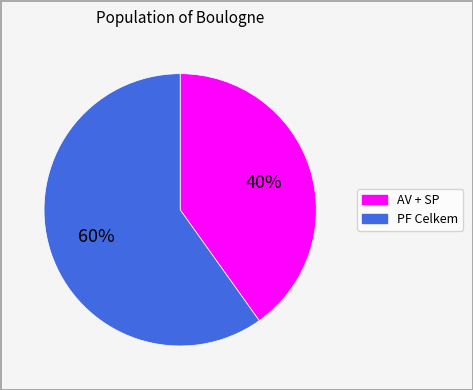

Does any single category account for the majority?

Yes